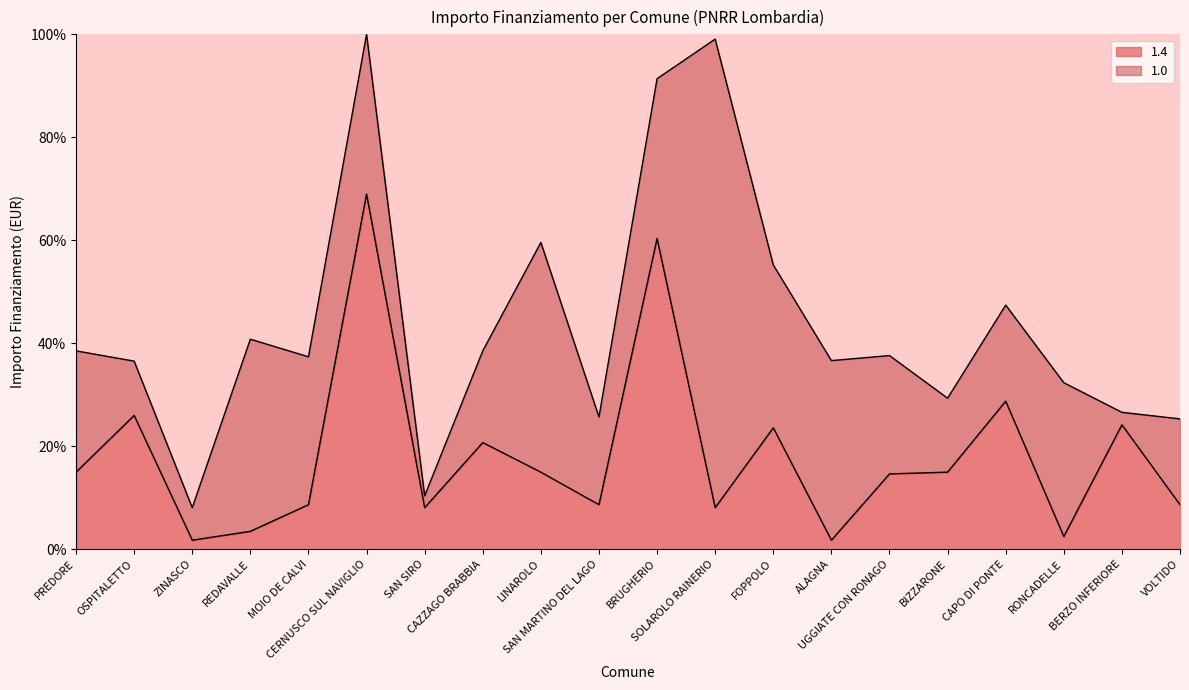

True or false: the data shows 28.7 at CAPO DI PONTE.

True